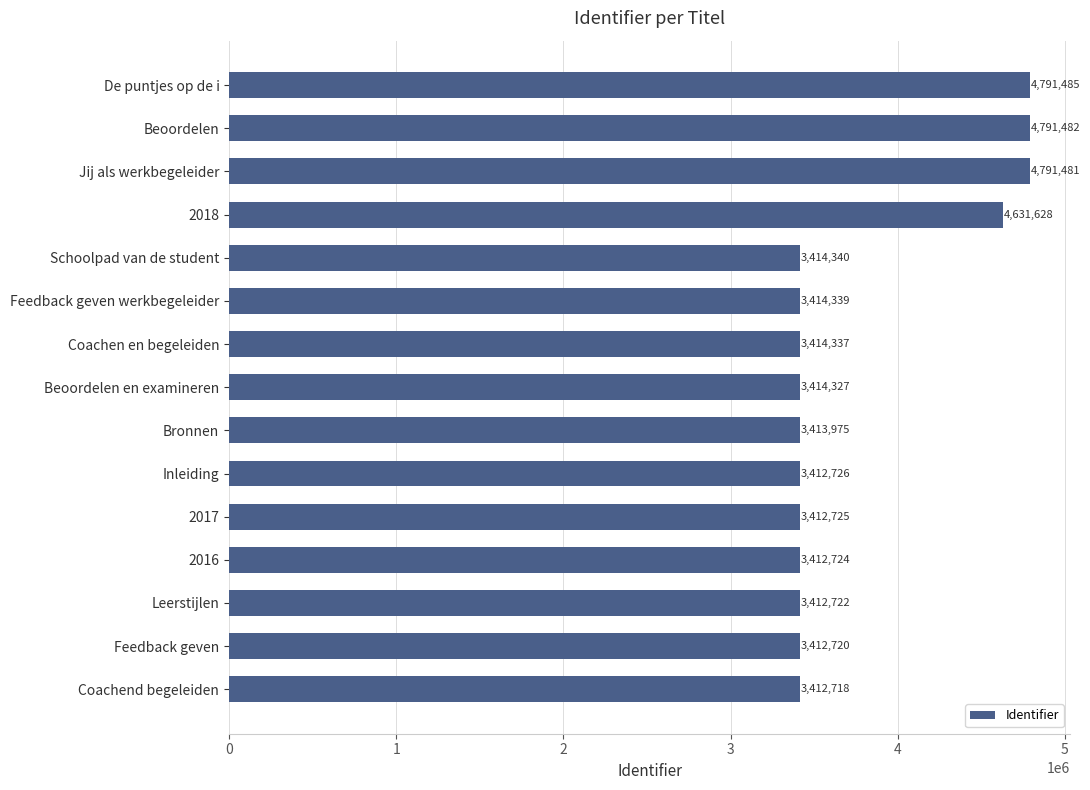

Rank the categories by value from highest to lowest.

De puntjes op de i, Beoordelen, Jij als werkbegeleider, 2018, Schoolpad van de student, Feedback geven werkbegeleider, Coachen en begeleiden, Beoordelen en examineren, Bronnen, Inleiding, 2017, 2016, Leerstijlen, Feedback geven, Coachend begeleiden